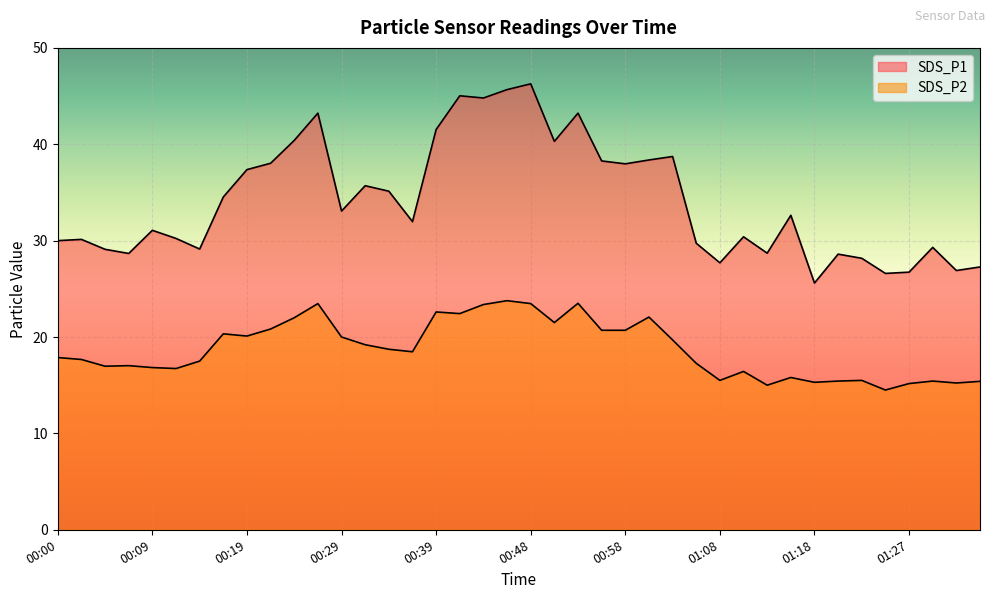

Is it true that SDS_P2 equals 17.9 at 00:00?

True